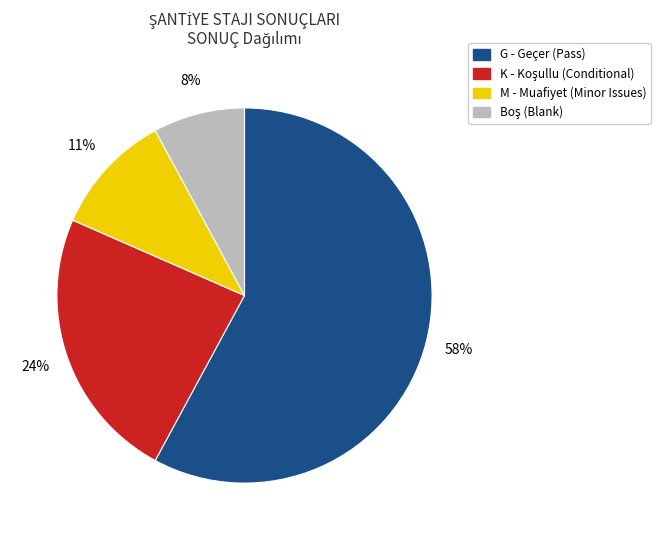

Is there a majority slice in this chart?

Yes